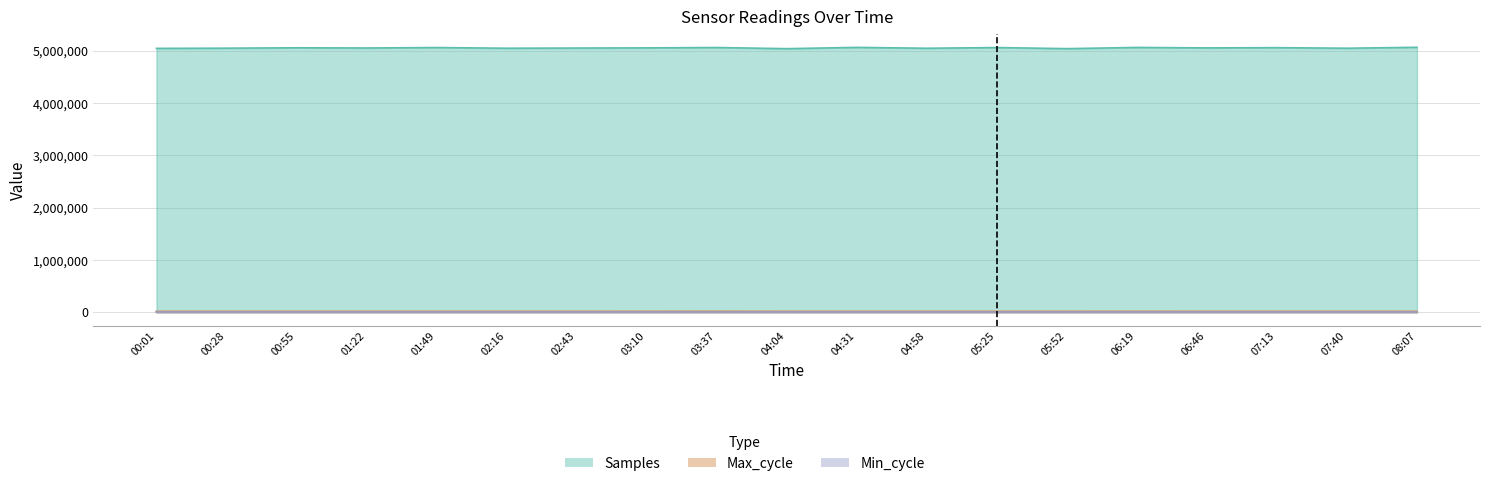

Which label corresponds to the largest value in the chart?

08:07